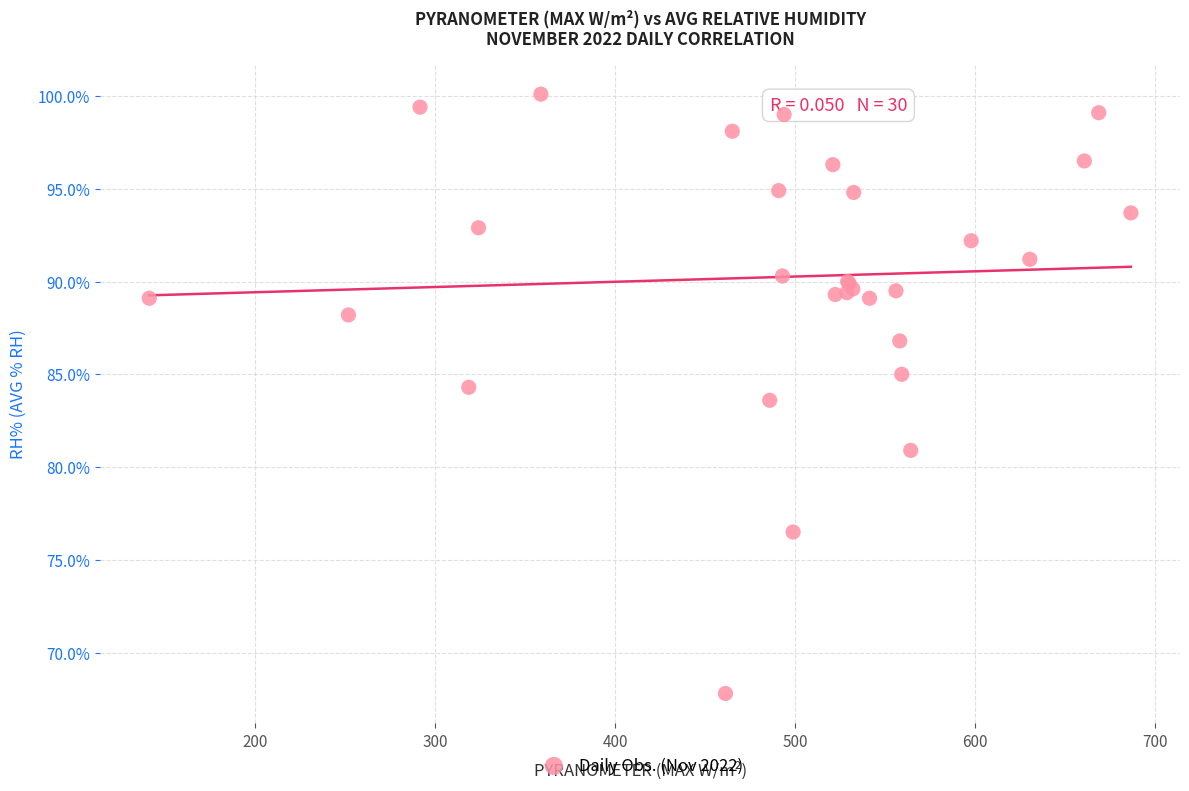

What Y value in the scatter plot is closest to 83?

83.6